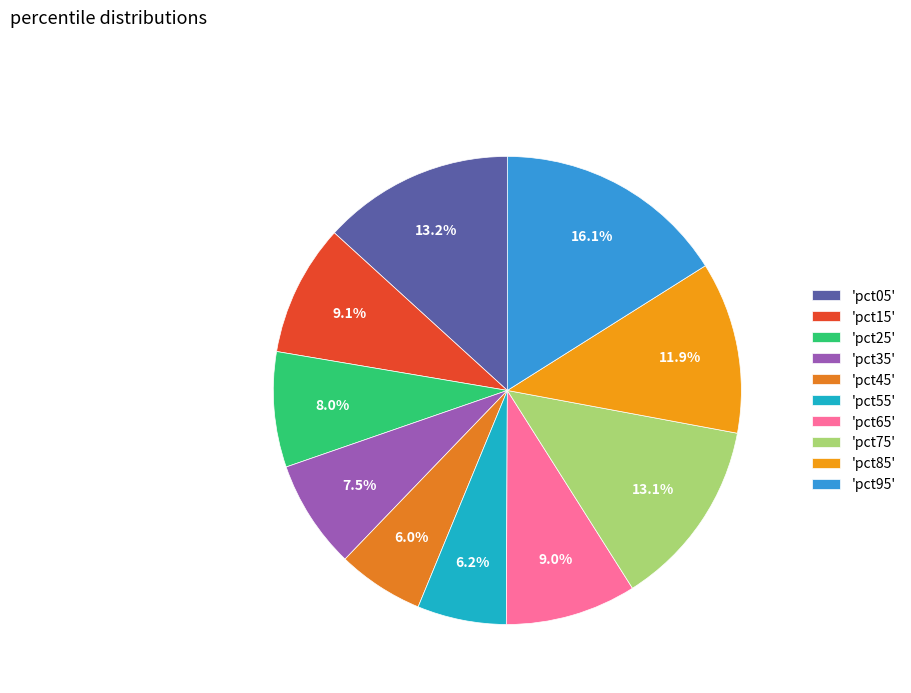

How many slices are in this pie chart?

10